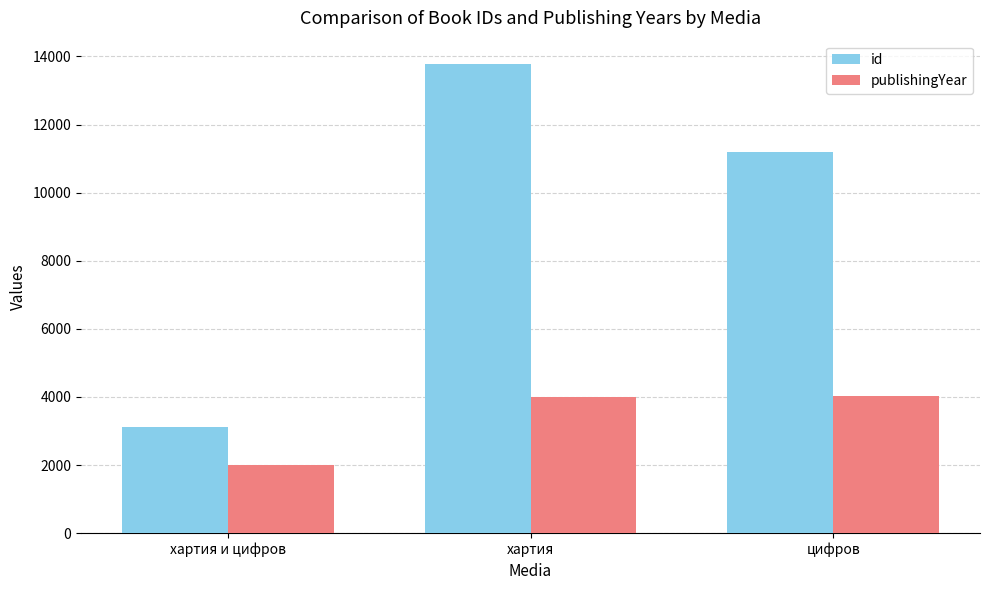

At which label does publishingYear reach its minimum?

хартия и цифров